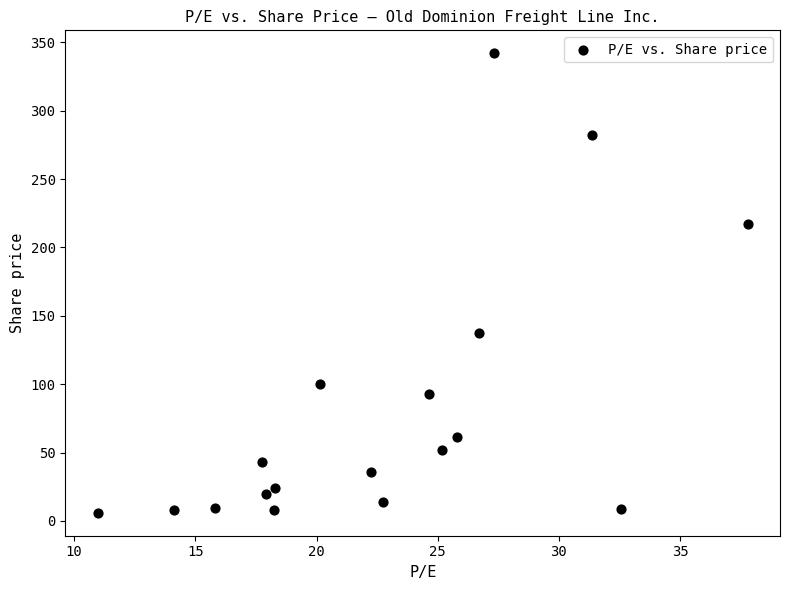

What is the range of Y values (max minus min)?

336.0